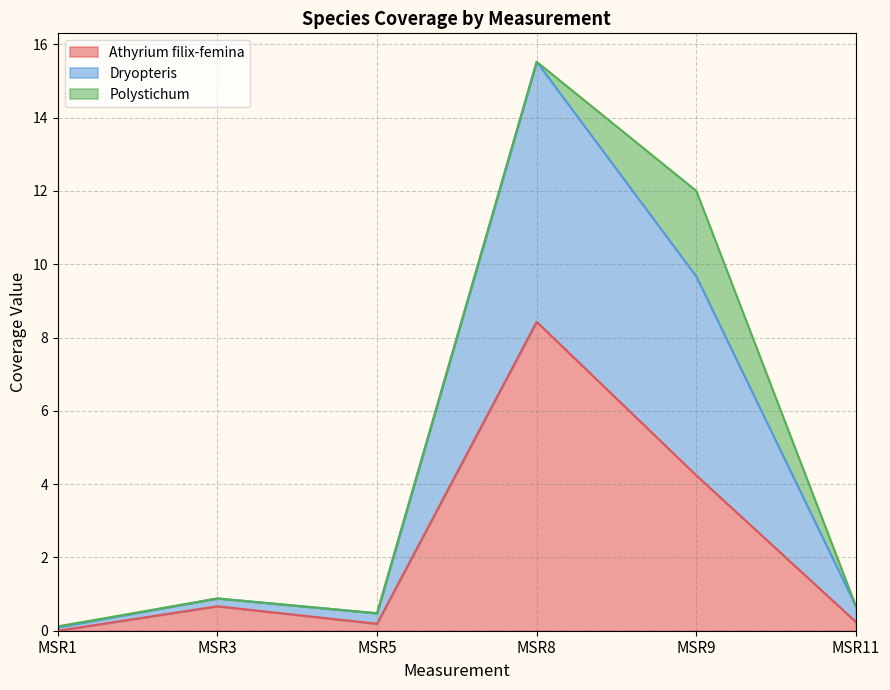

Is it true that Athyrium filix-femina equals 0.7 at MSR3?

True